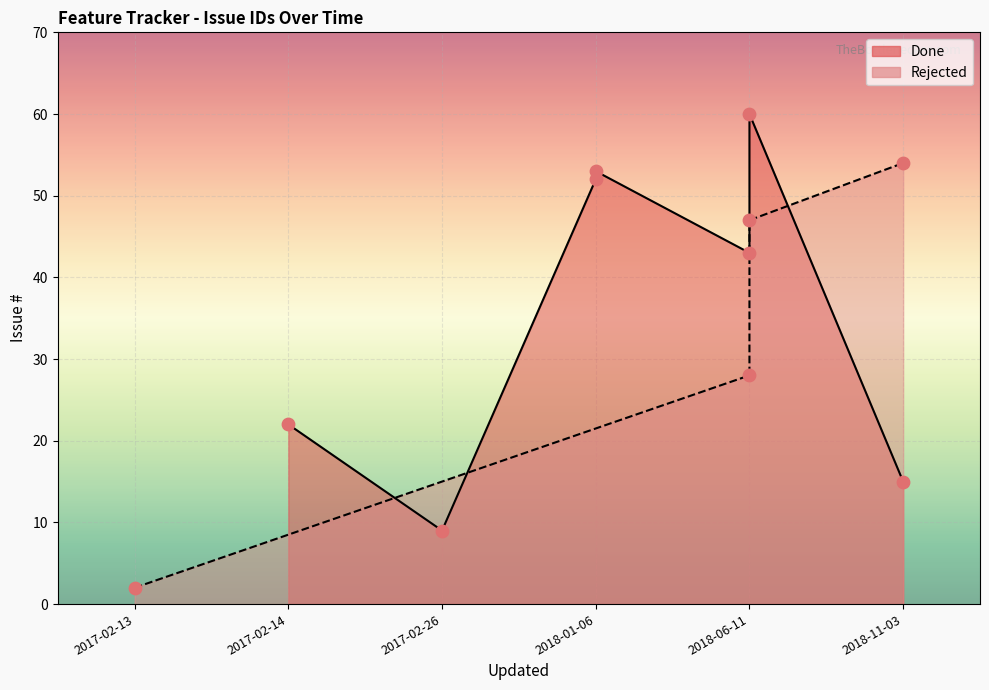

Which has a higher value, 2017-02-13 or 2018-11-03?

2018-11-03